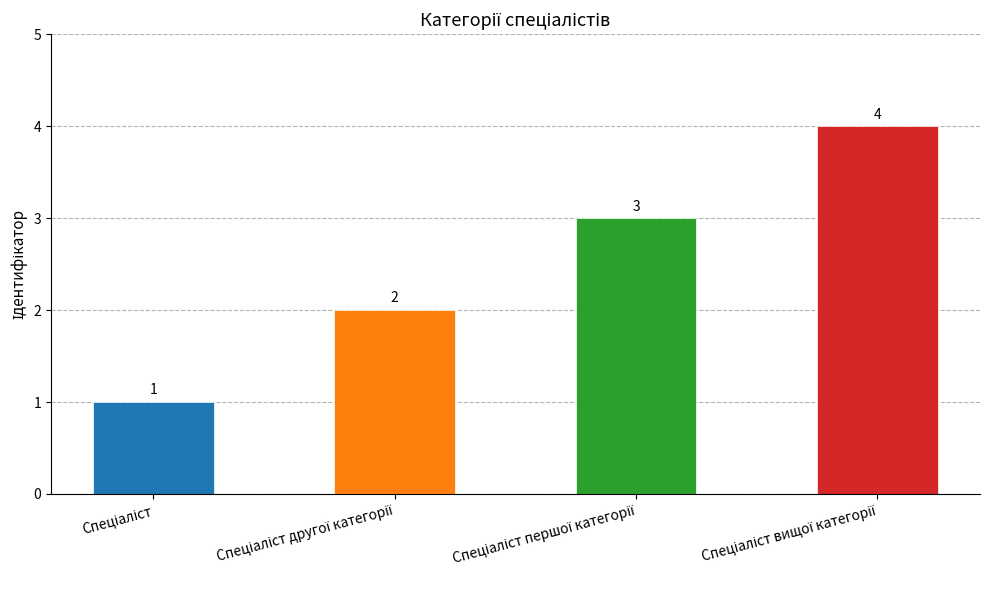

How many data points are less than 3?

2